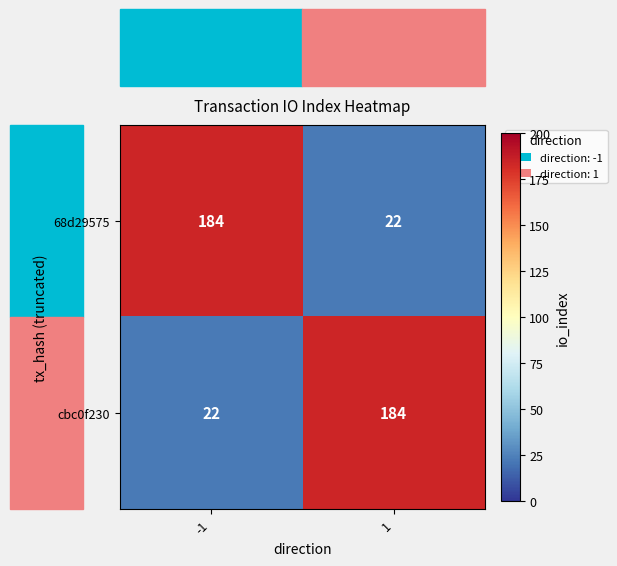

What is the difference between the highest and lowest values at 1?

162